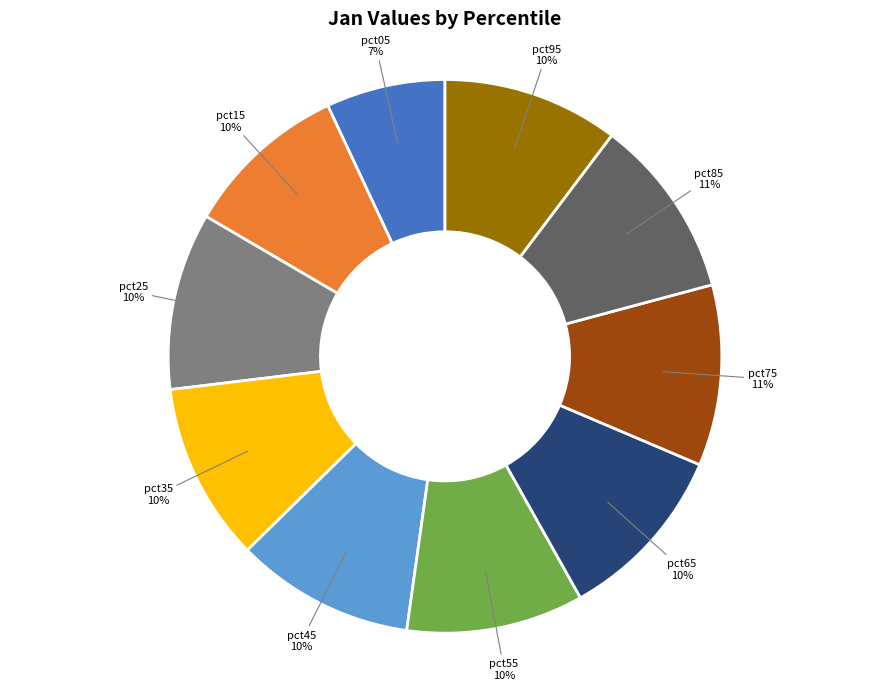

To the nearest percent, what is the difference between the largest and smallest slice percentages?

4%